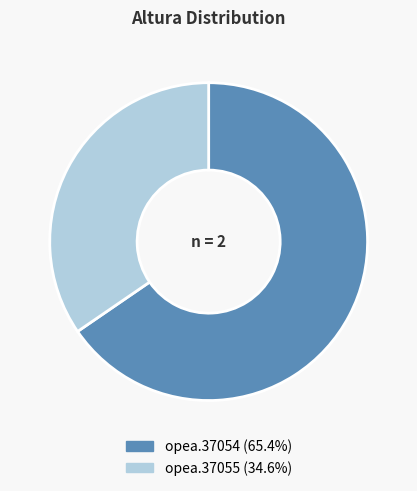

Which category accounts for the majority?

opea.37054